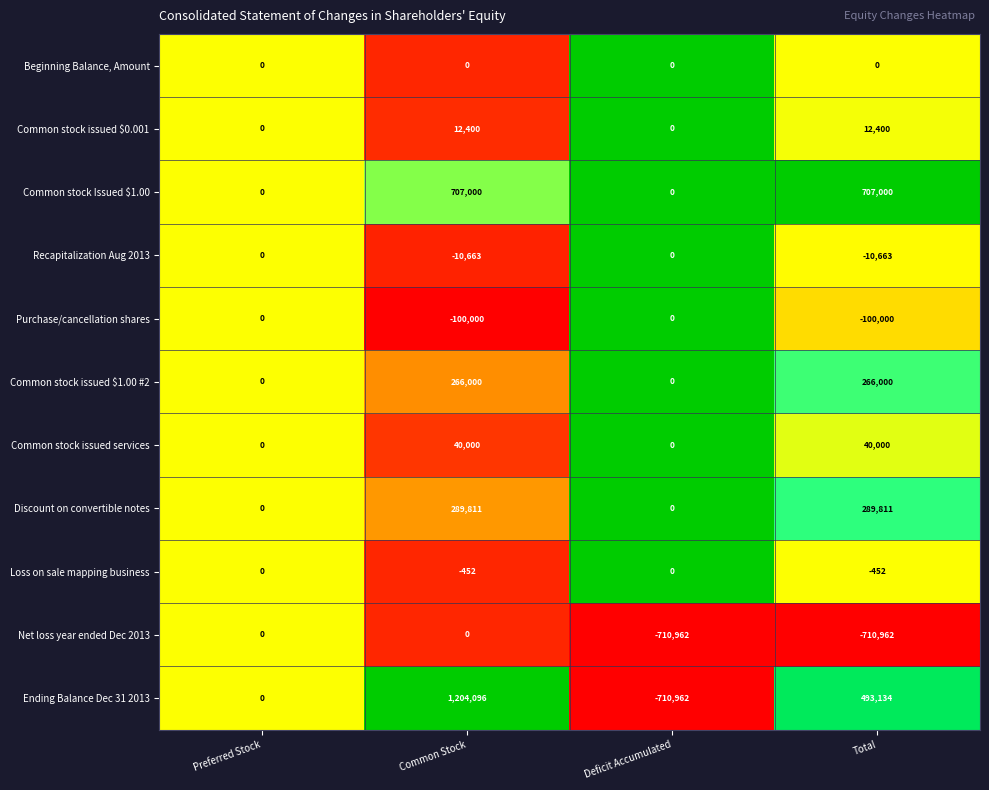

List the labels in order of Ending Balance Dec 31 2013 value, largest first.

Common Stock, Total, Preferred Stock, Deficit Accumulated